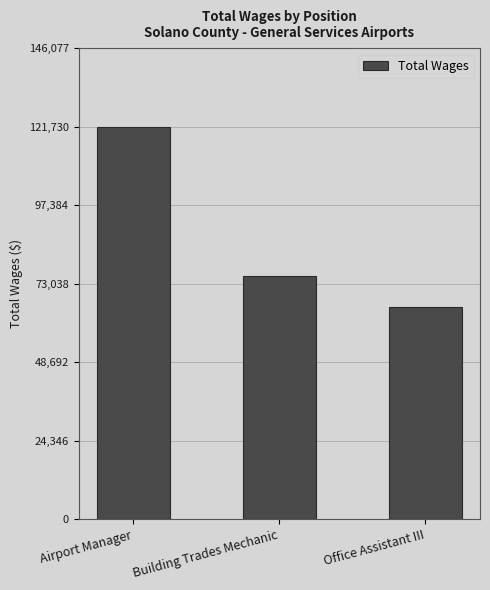

Count the number of data series in this chart.

1